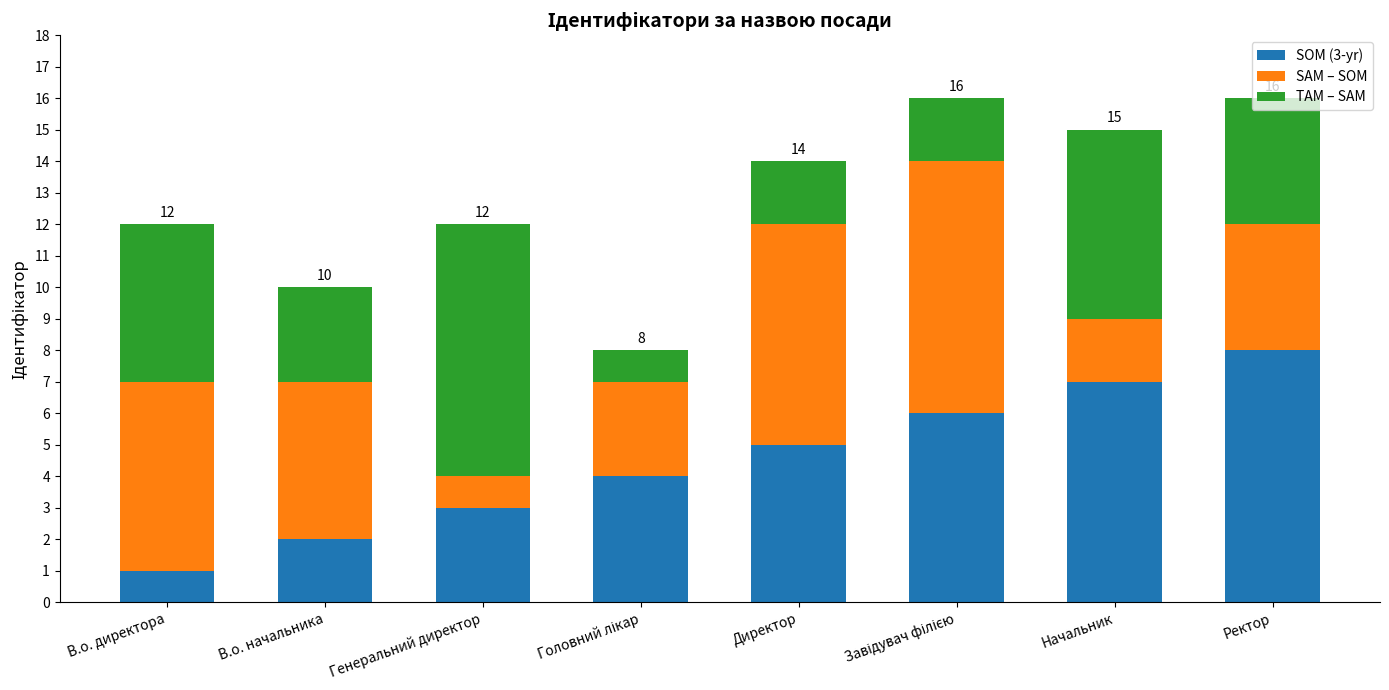

Is it true that SOM (3-yr) equals 14 at Ректор?

False